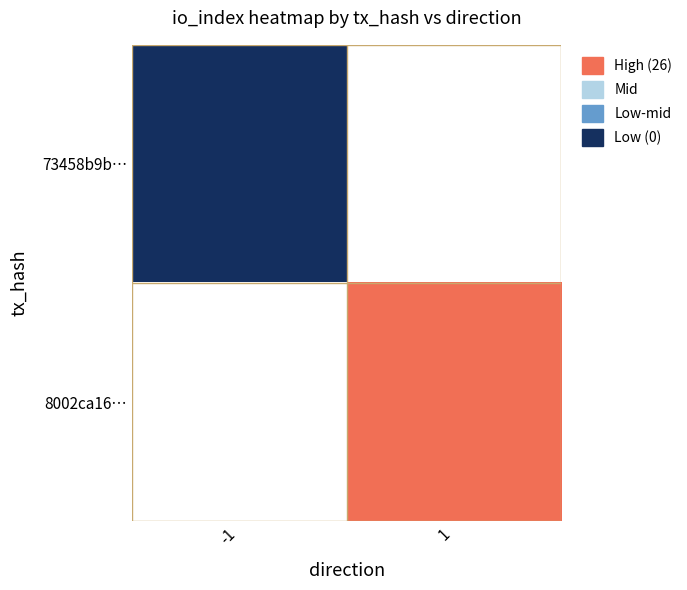

Rank the series by their maximum value, from highest to lowest.

73458b9b…, 8002ca16…